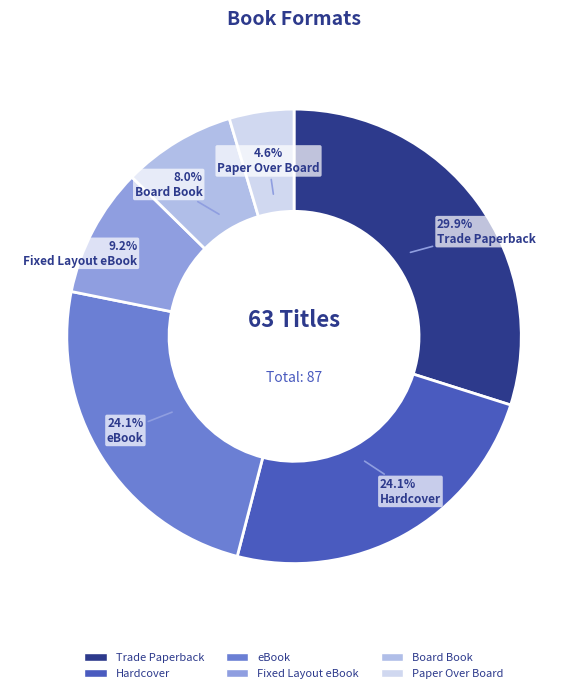

Which category has the biggest portion of the pie?

Trade Paperback